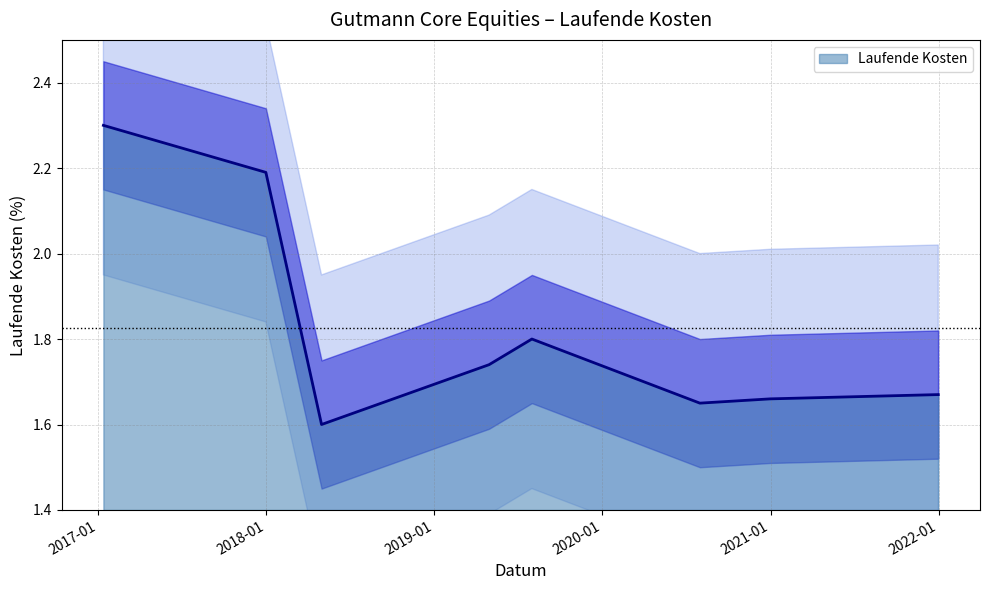

Count the number of categories in the chart.

8